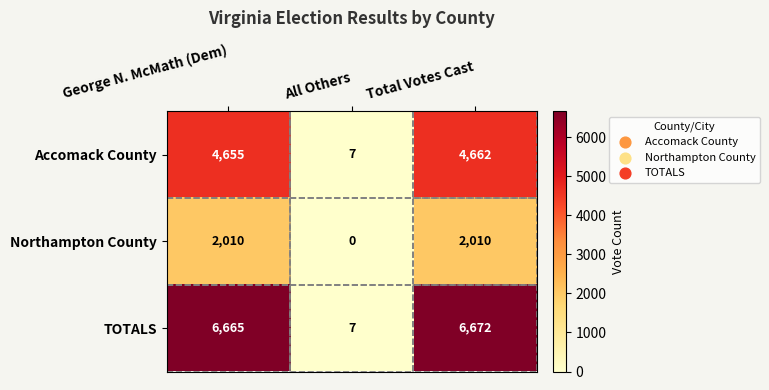

What is the difference between the TOTALS values at All Others and Total Votes Cast?

6665